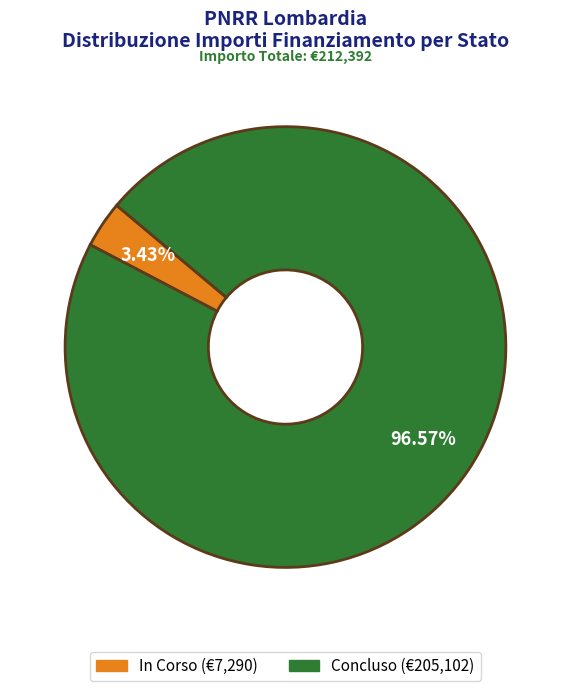

What is the total percentage of Concluso and In Corso?

100.0%